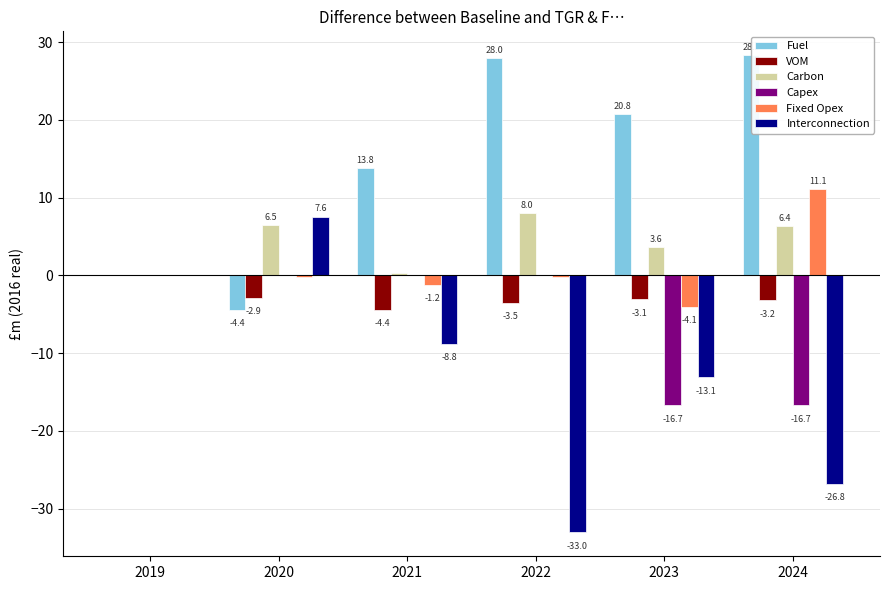

The value of Fixed Opex at 2020 is -0.3. True or false?

False